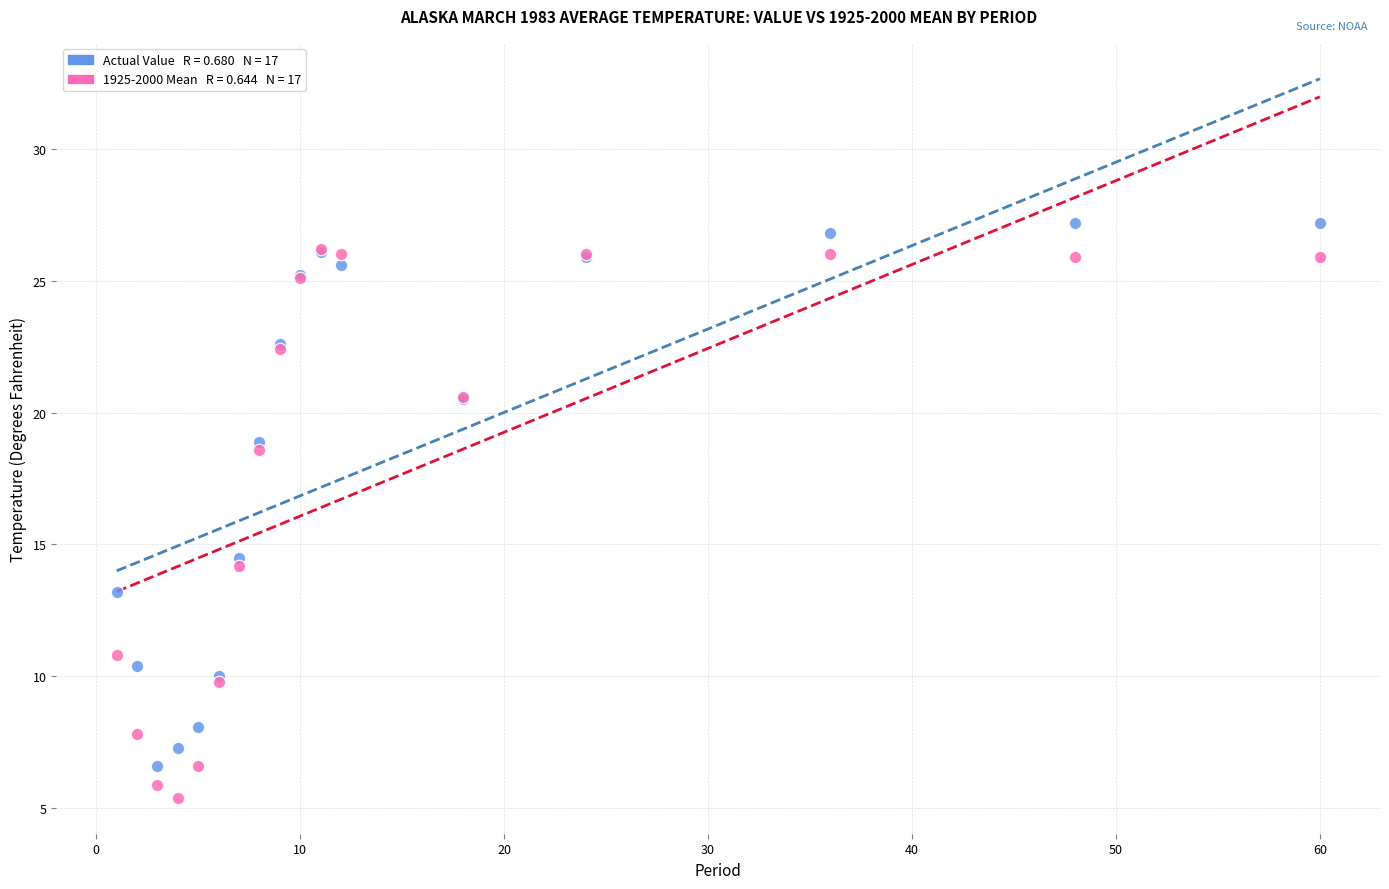

Across all series, what Y value is closest to 16?

14.5